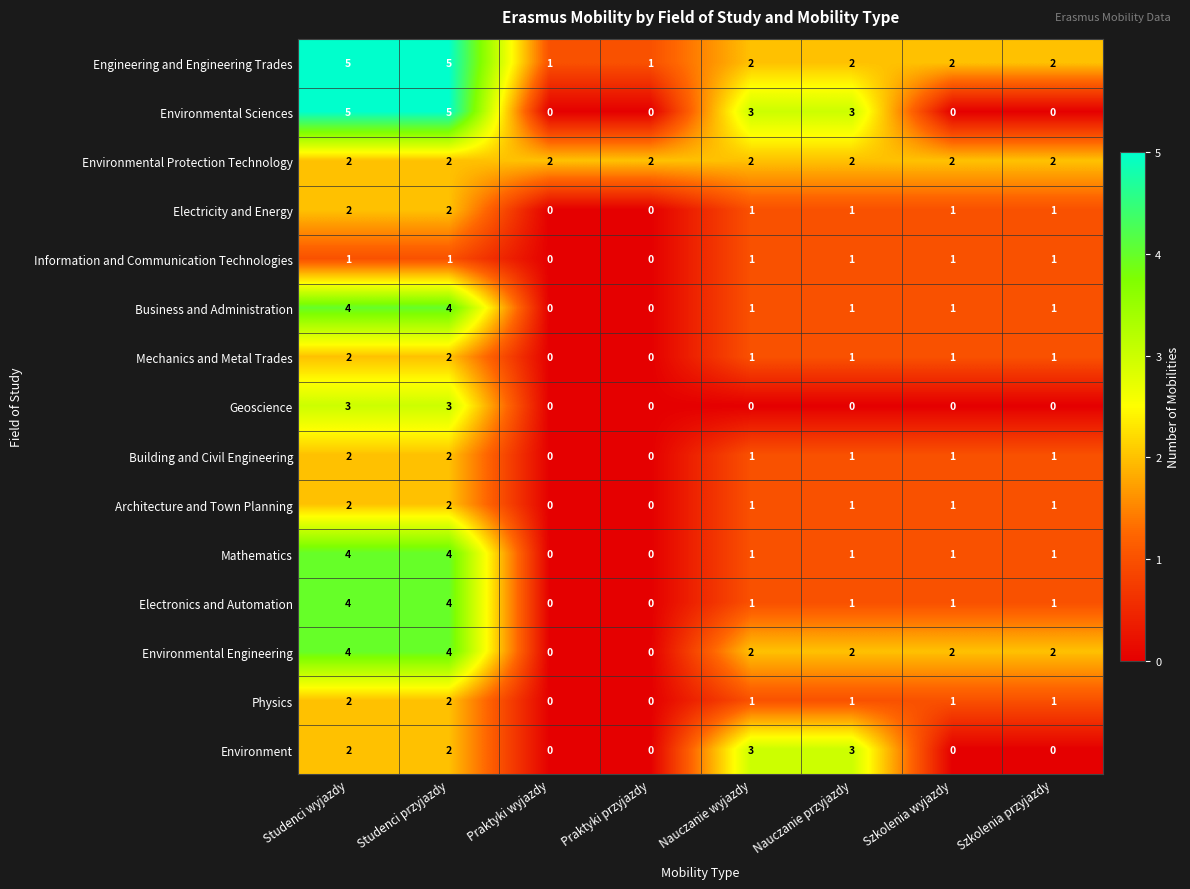

What is the total value across all series at Szkolenia wyjazdy?

15